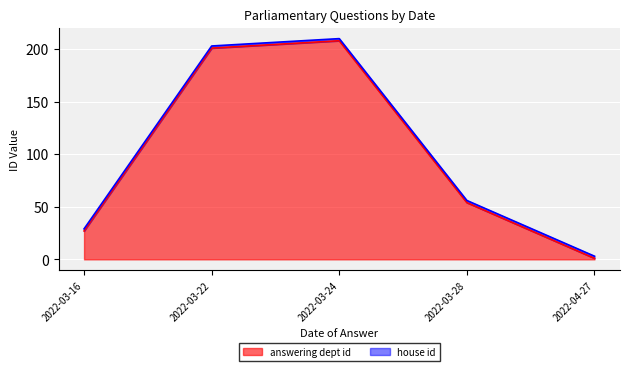

Which category has the lowest value across all series?

2022-04-27